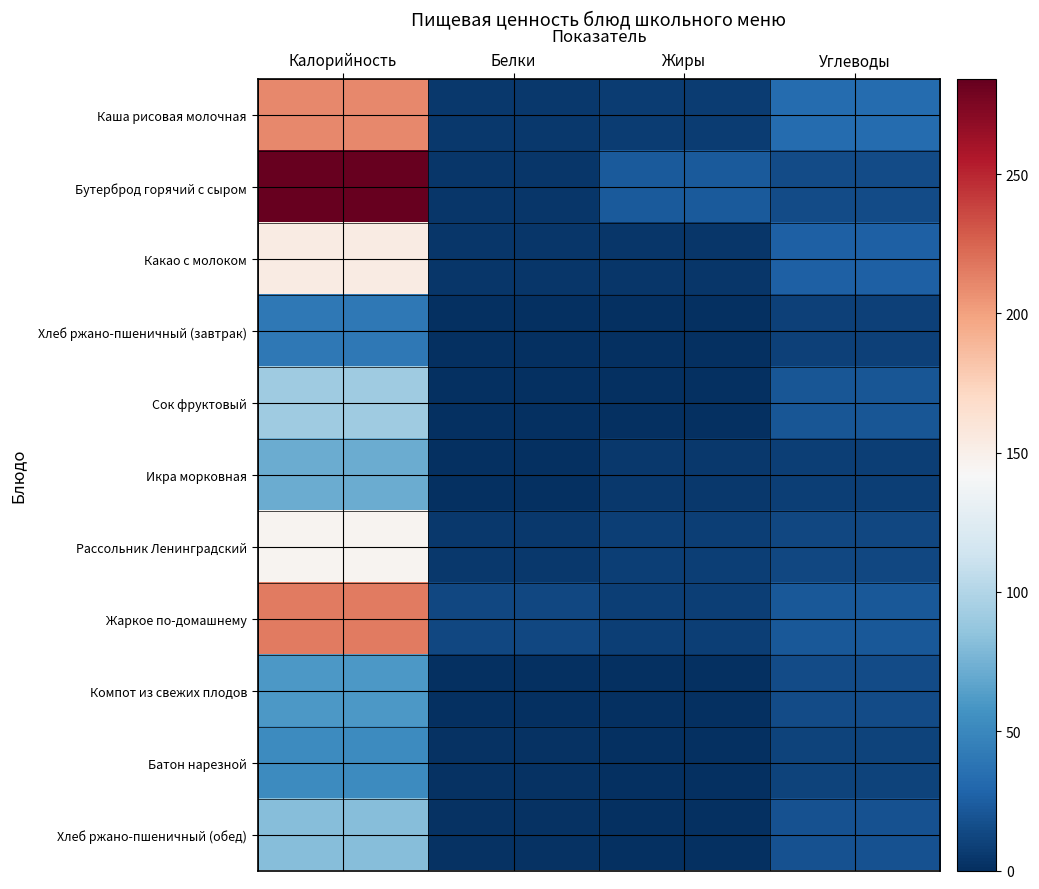

What is the greatest value displayed?

284.0